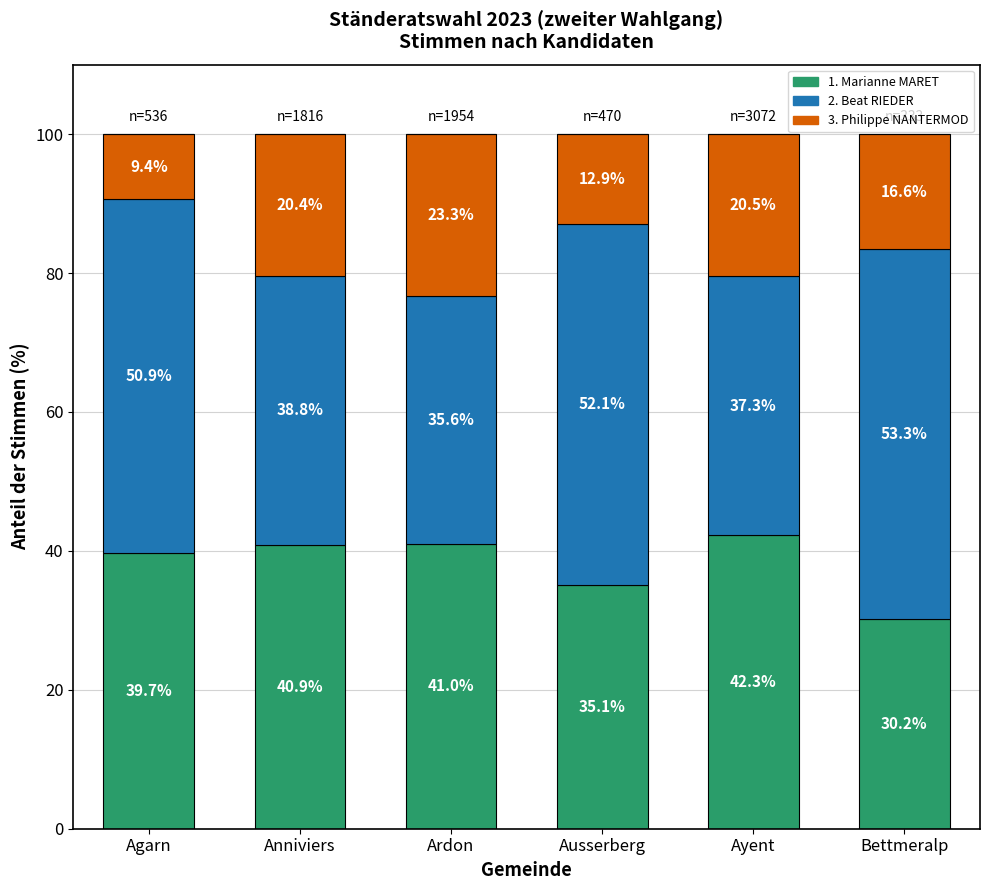

Is the value of 1. Marianne MARET at Bettmeralp greater than the value of 3. Philippe NANTERMOD at Ayent?

Yes